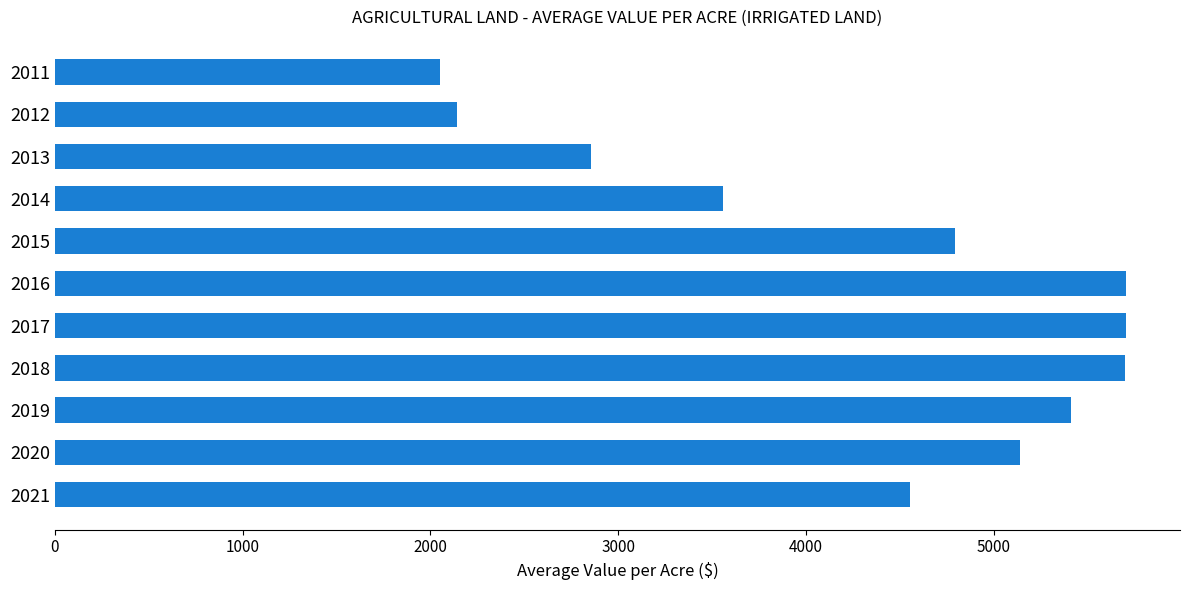

What is the change in value from 2014 to 2019?

+1854.8